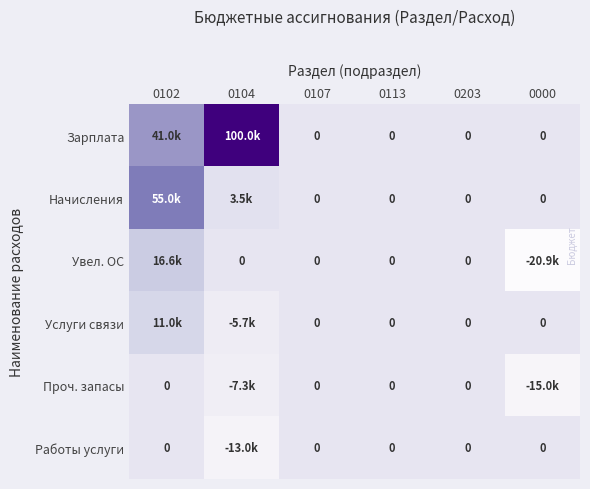

Which series has the largest total across all categories?

Зарплата